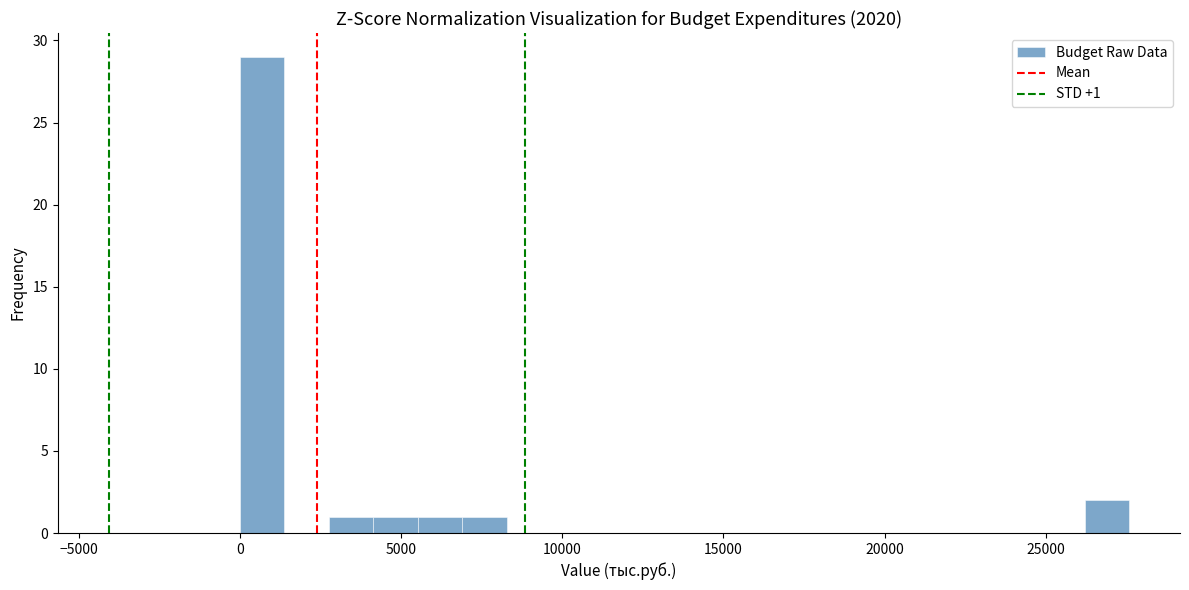

Around what value on the x-axis is the tallest bar? Give the approximate position of its centre, as read against the axis.

500